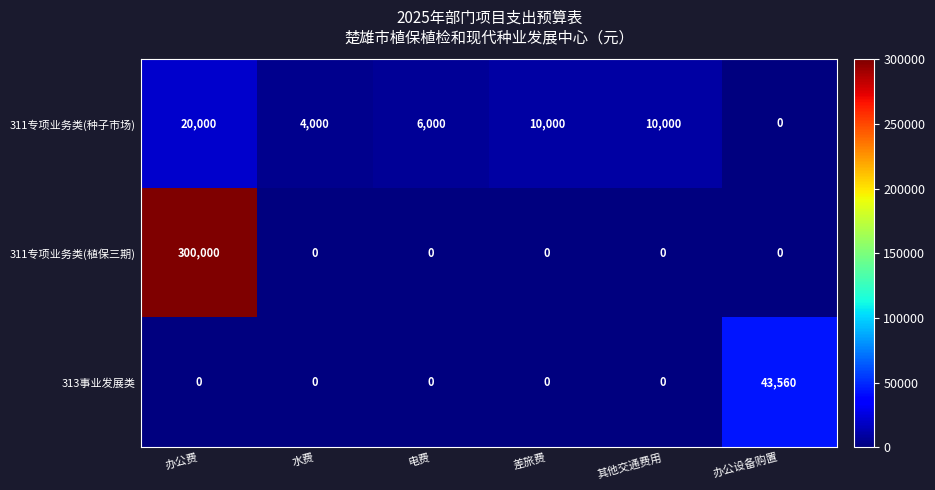

Rank the series by their maximum value, from highest to lowest.

311专项业务类(植保三期), 313事业发展类, 311专项业务类(种子市场)